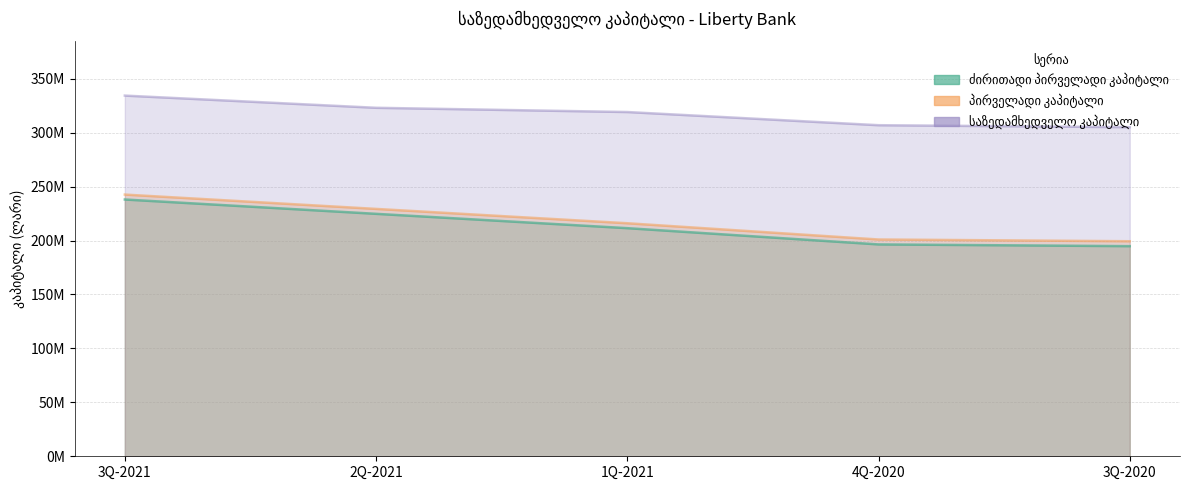

What is the sum of the საზედამხედველო კაპიტალი values at 1Q-2021 and 3Q-2020?

624173640.6